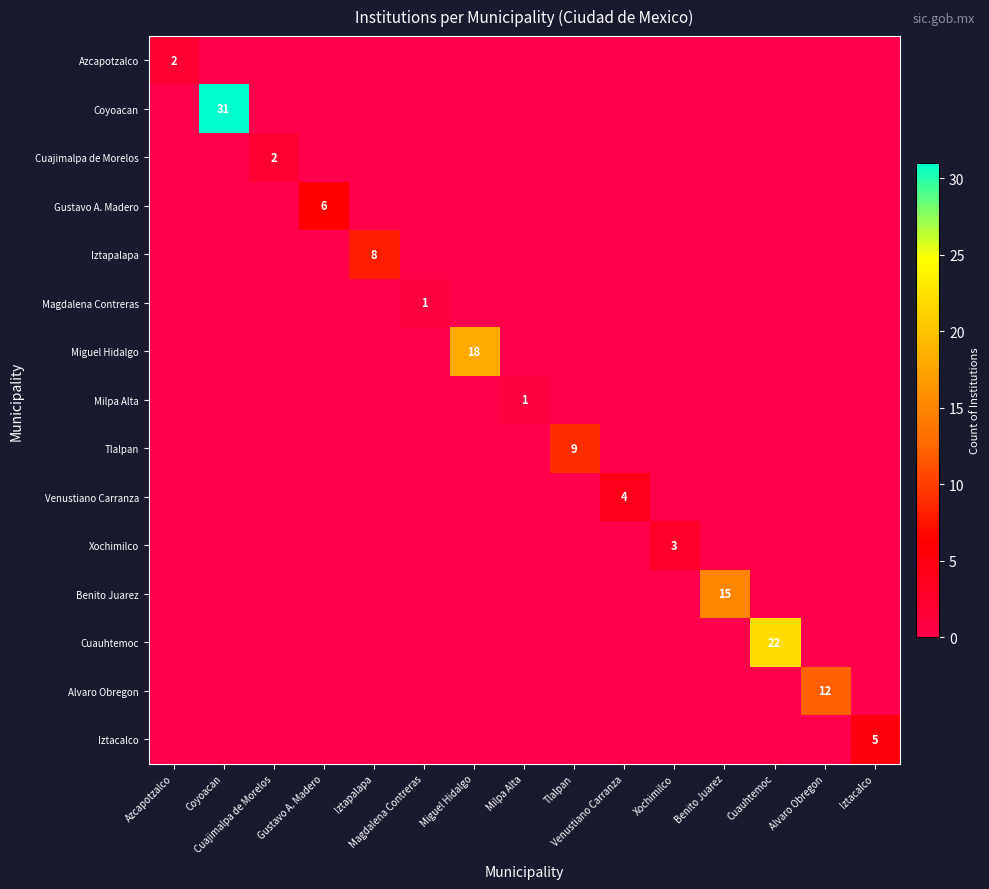

The Gustavo A. Madero series shows 0 at Alvaro Obregon. True or false?

True